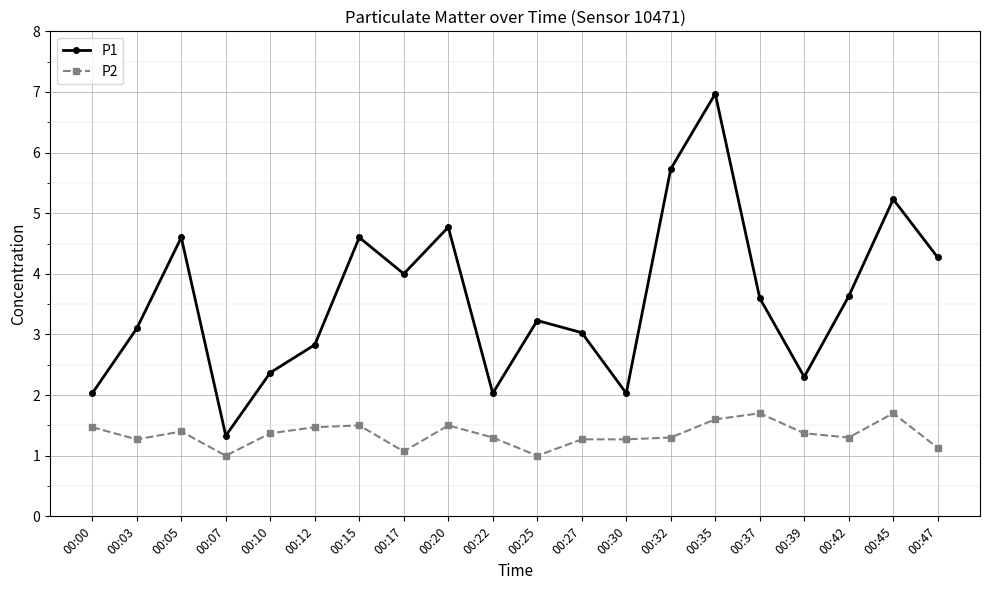

At which category is the sum across all series the highest?

00:35